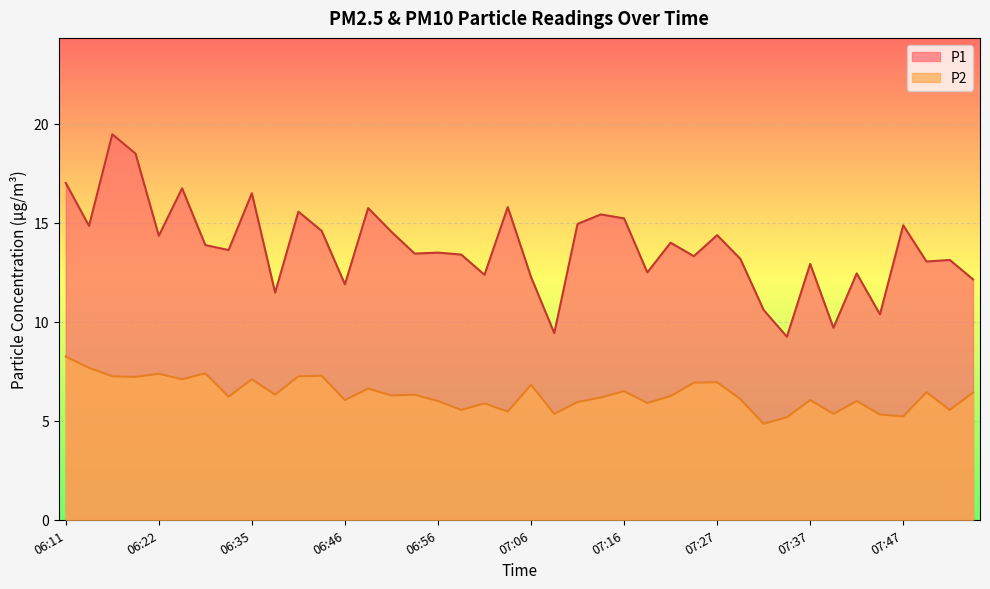

Between 07:42 and 07:50, which series saw the biggest shift?

P1